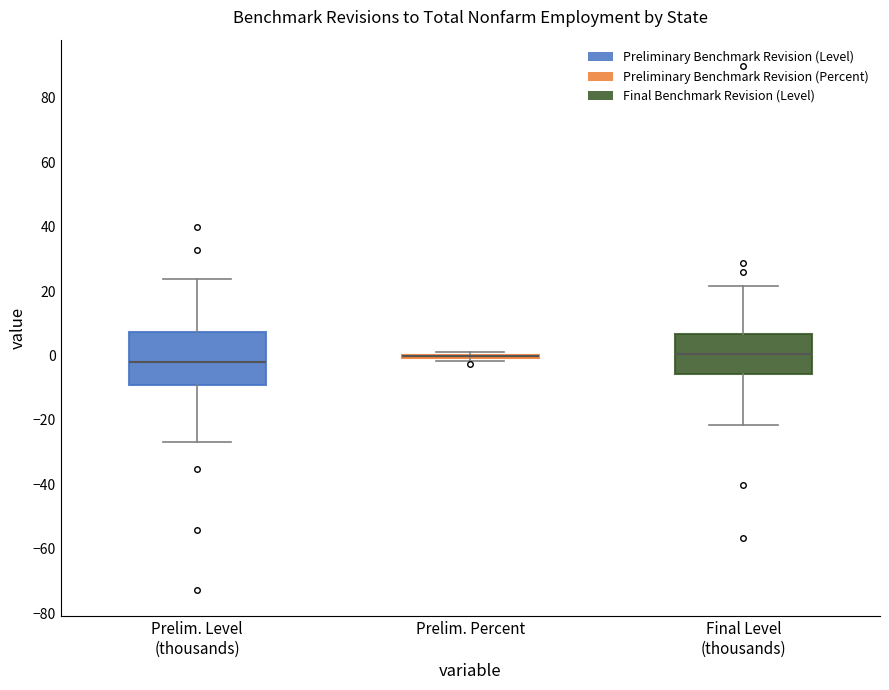

Comparing the boxes themselves (not the whiskers), which one is the tallest?

Prelim. Level (thousands)